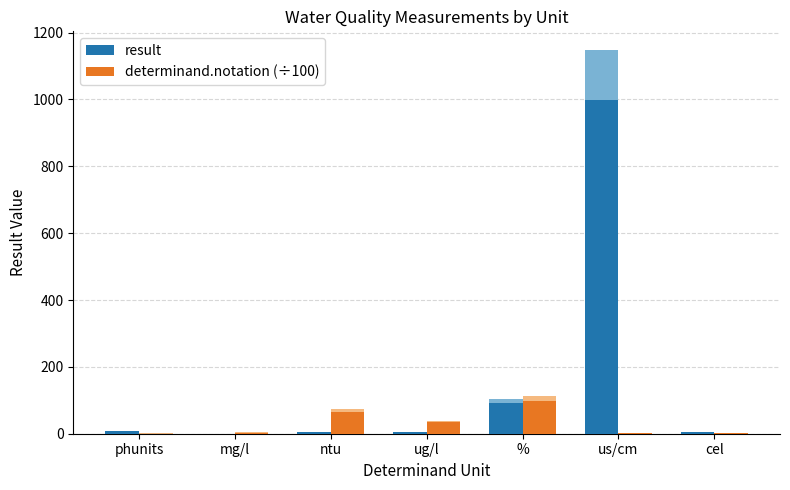

The determinand.notation (÷100) series shows 0.6 at phunits. True or false?

True